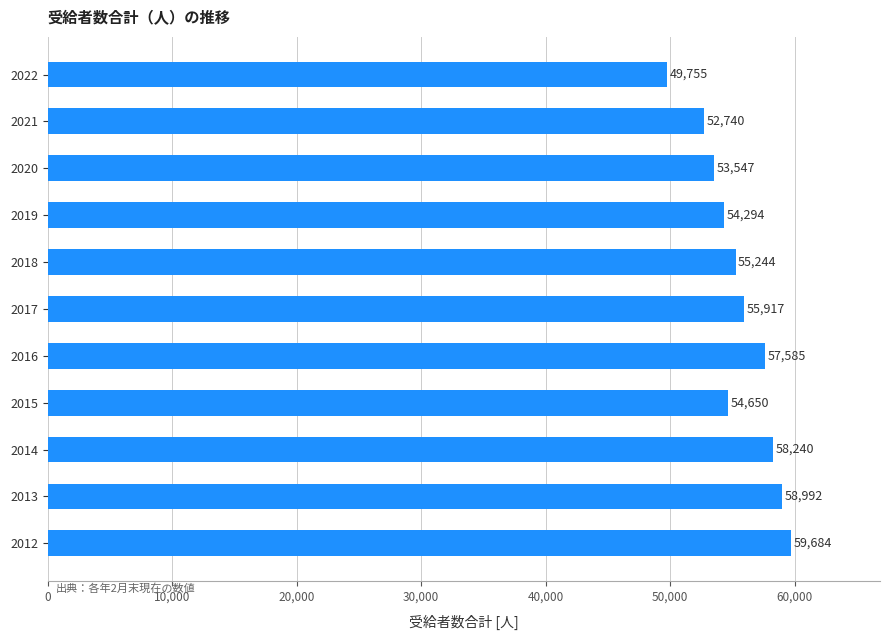

True or false: the data shows 95504 at 2020.

False